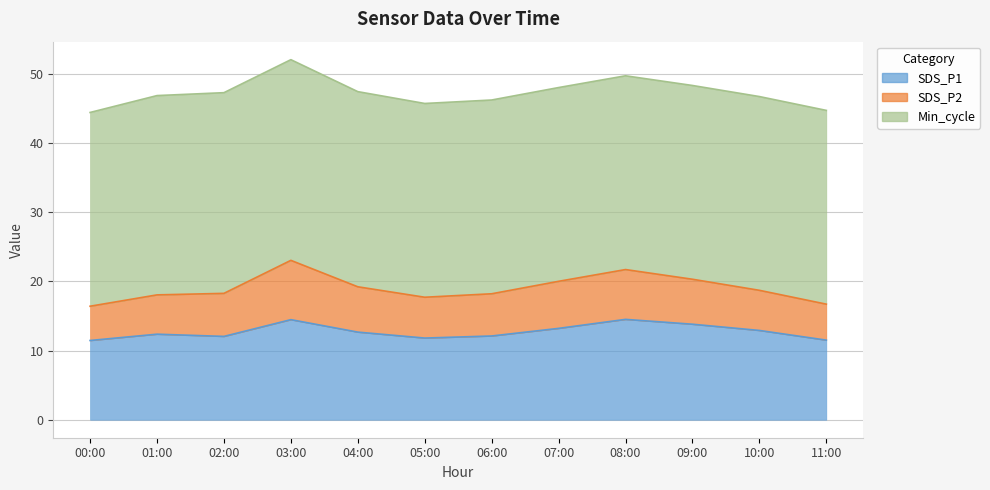

Which has a higher value, 04:00 or 09:00?

09:00